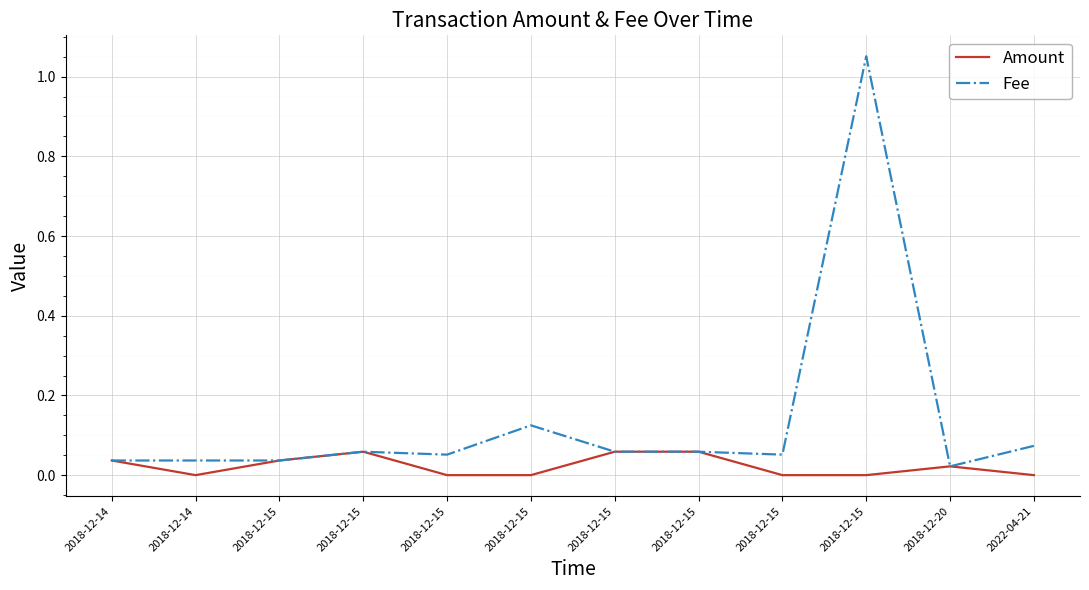

What is the label of the 4th point from the left?

2018-12-15